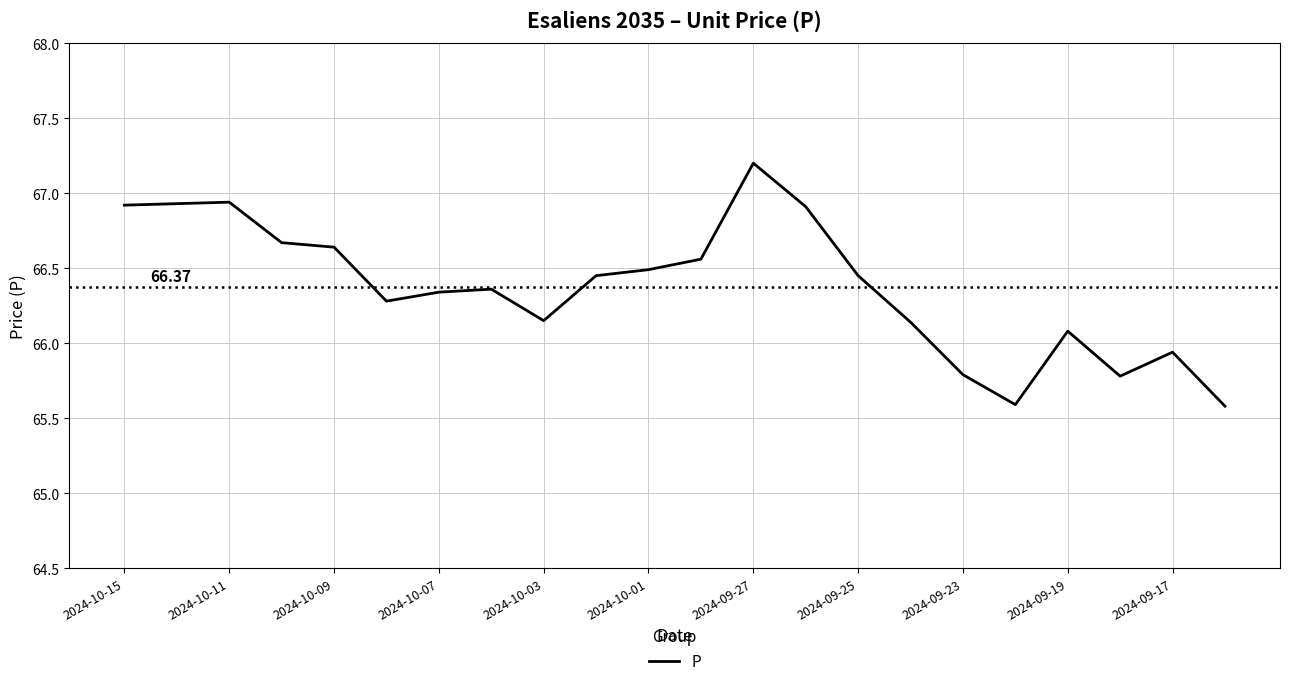

What is the difference between the maximum and minimum values?

1.6